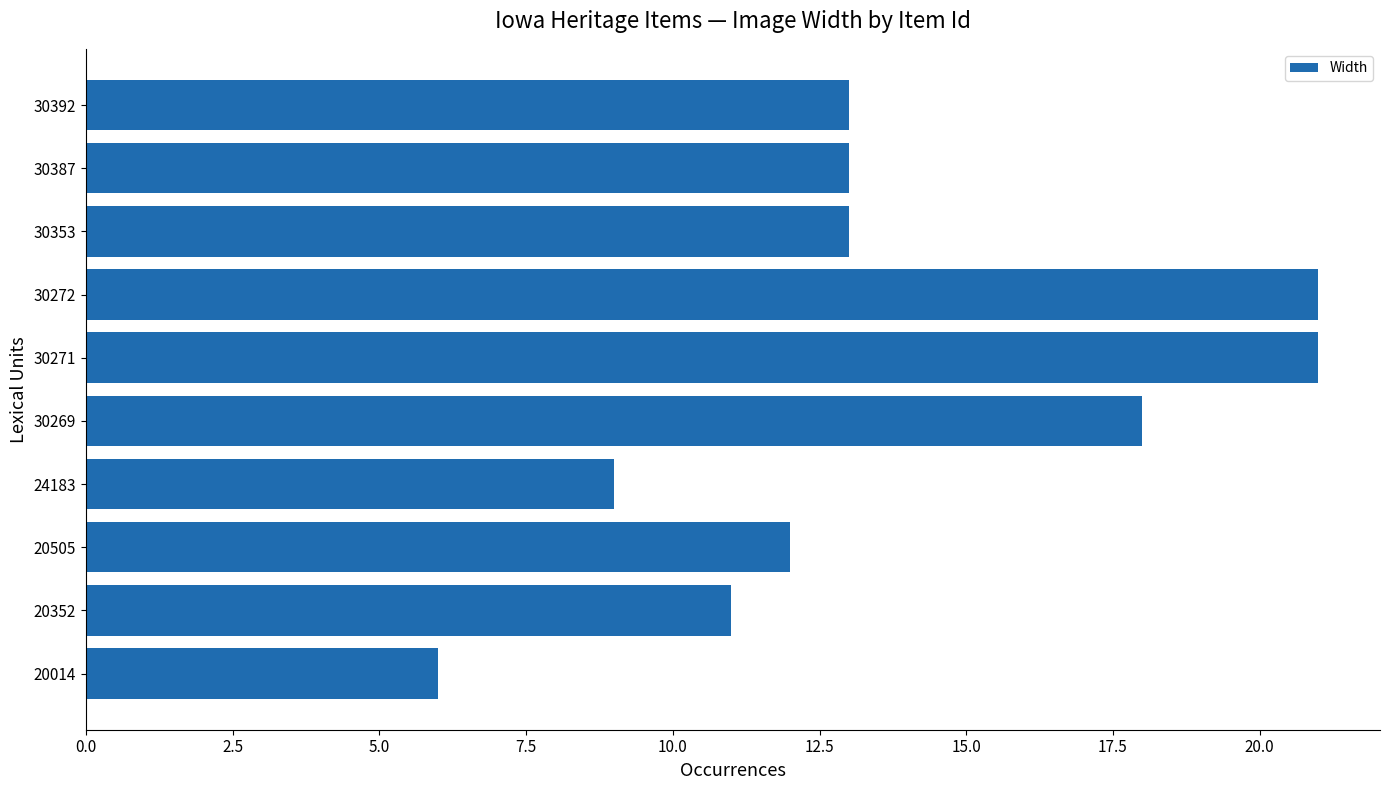

Are the bars grouped side by side (vs. stacked)?

No